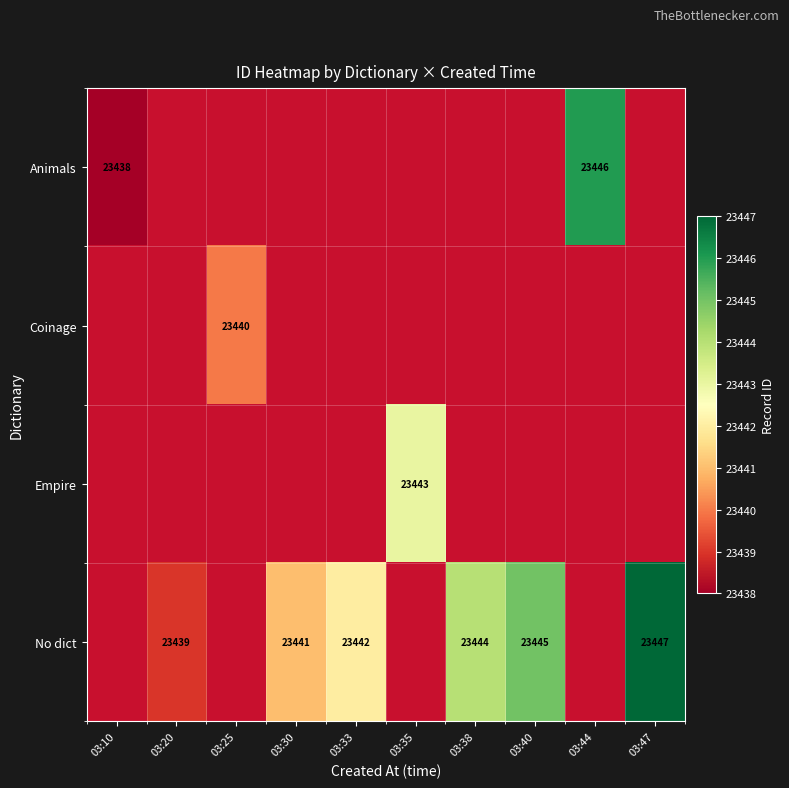

True or false: No dict has a value of 23444 at 03:38.

True